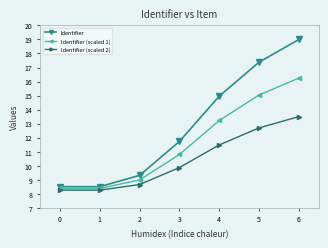

What is the total value across all series at 0?

25.1